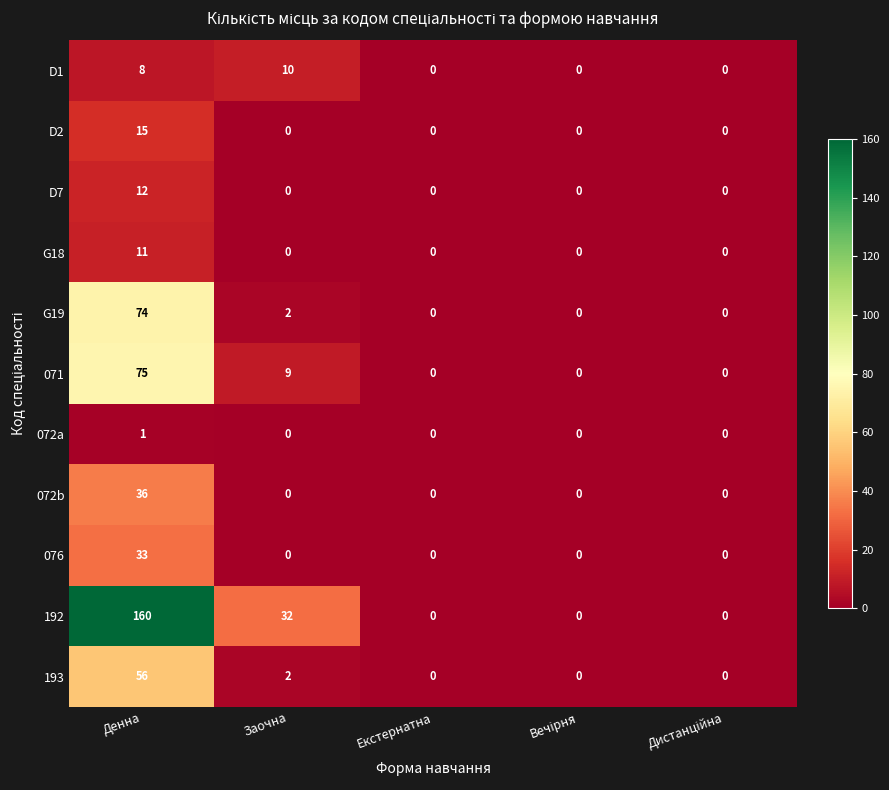

At which category is the sum across all series the highest?

Денна